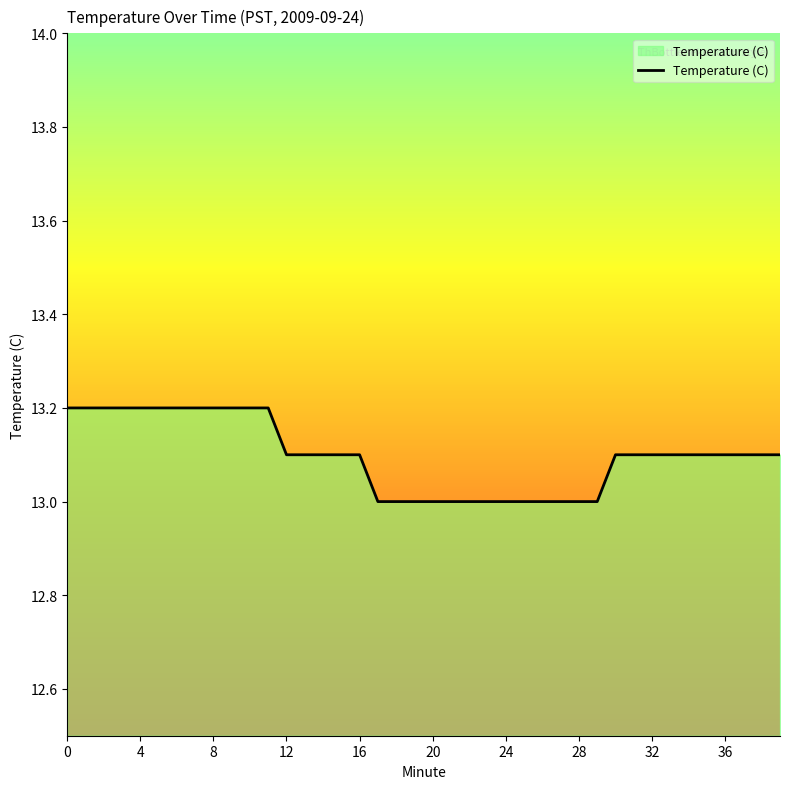

What is the smallest value displayed?

13.0